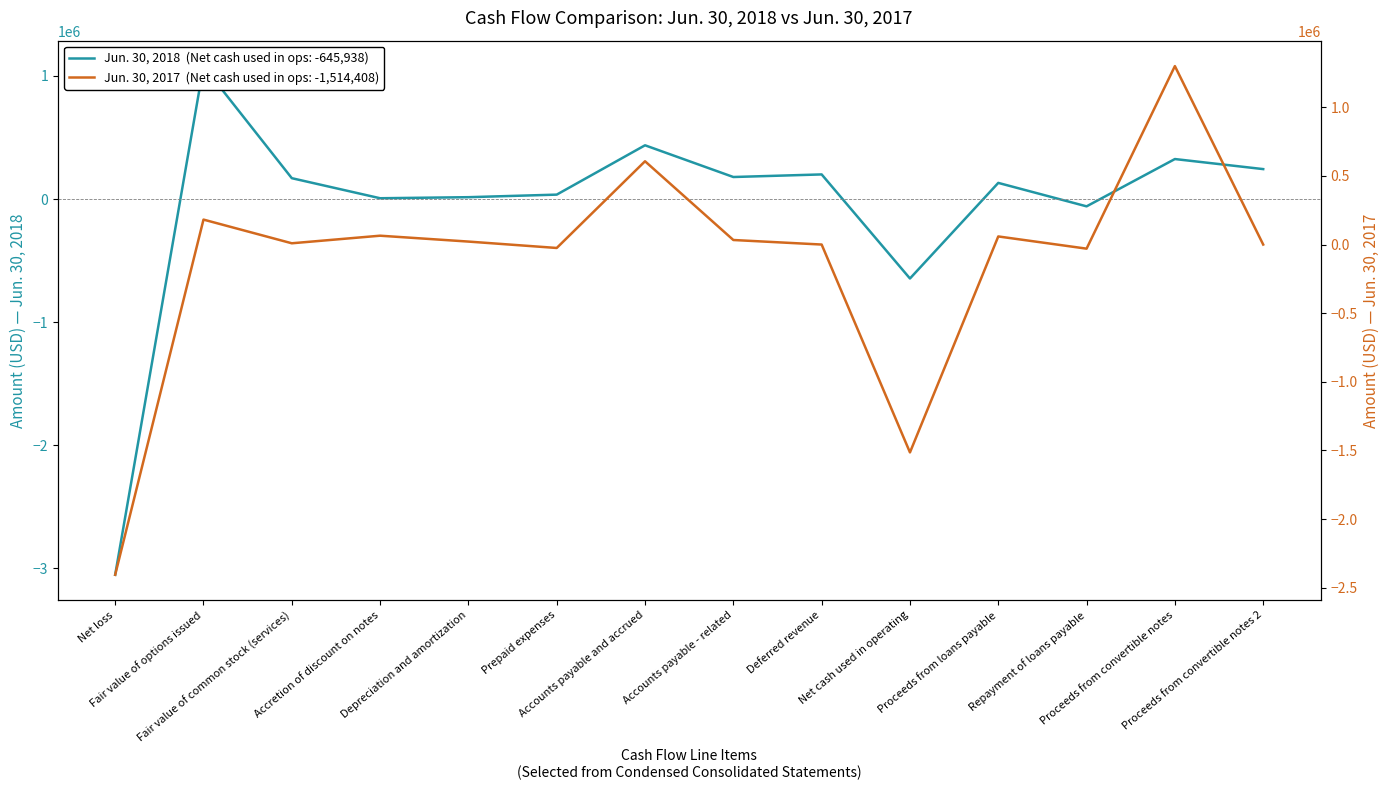

What is the label of the 3rd point from the left?

Fair value of common stock (services)